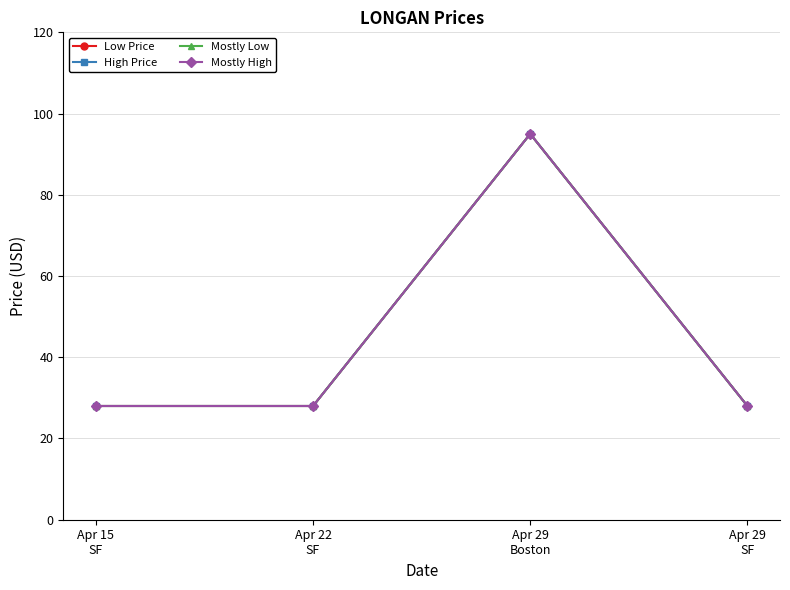

Does the chart have visible grid lines?

Yes